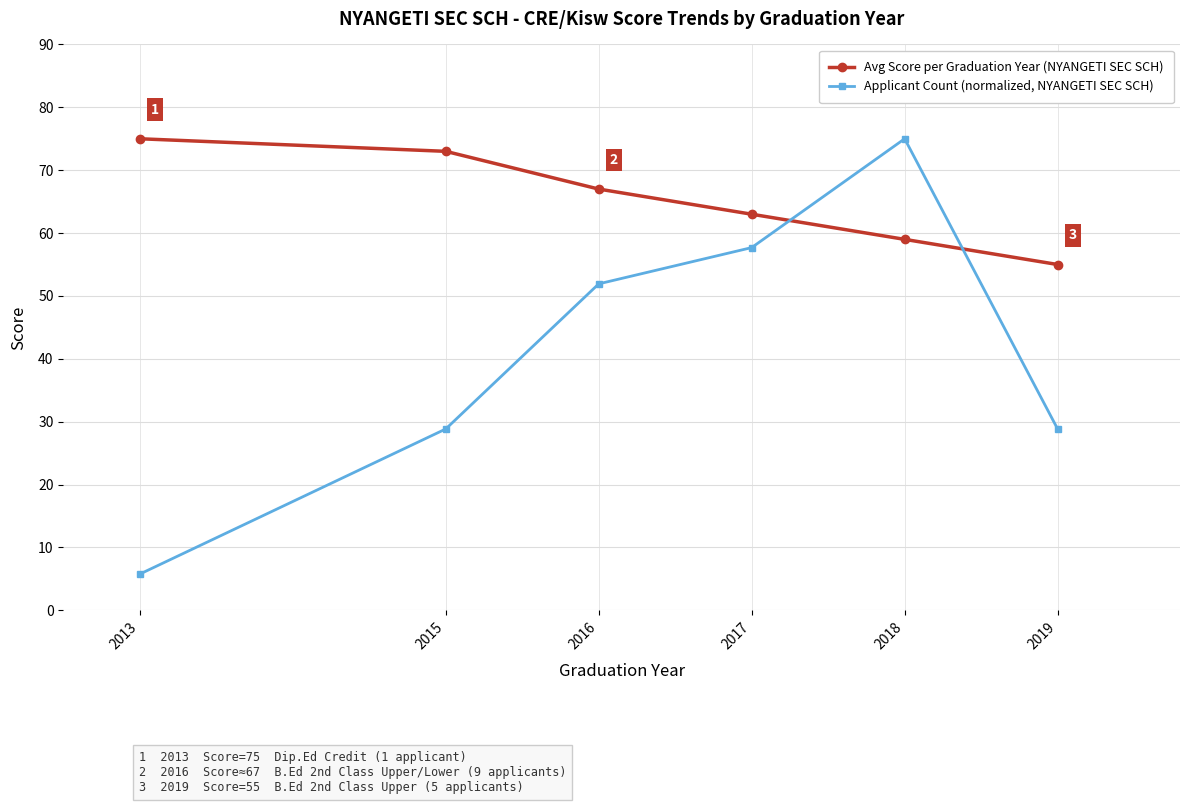

What is the value of the Avg Score per Graduation Year (NYANGETI SEC SCH) point at the 2nd from the left?

73.0